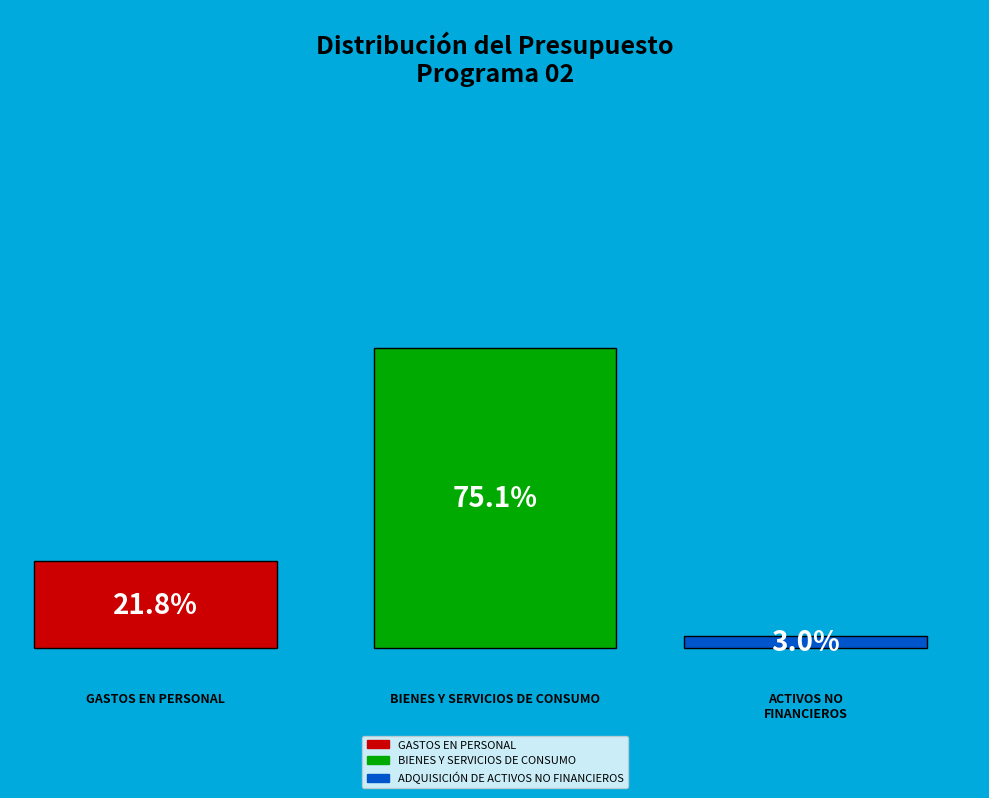

Rank the categories by value from highest to lowest.

BIENES Y SERVICIOS DE CONSUMO, GASTOS EN PERSONAL, ADQUISICIÓN DE ACTIVOS NO FINANCIEROS